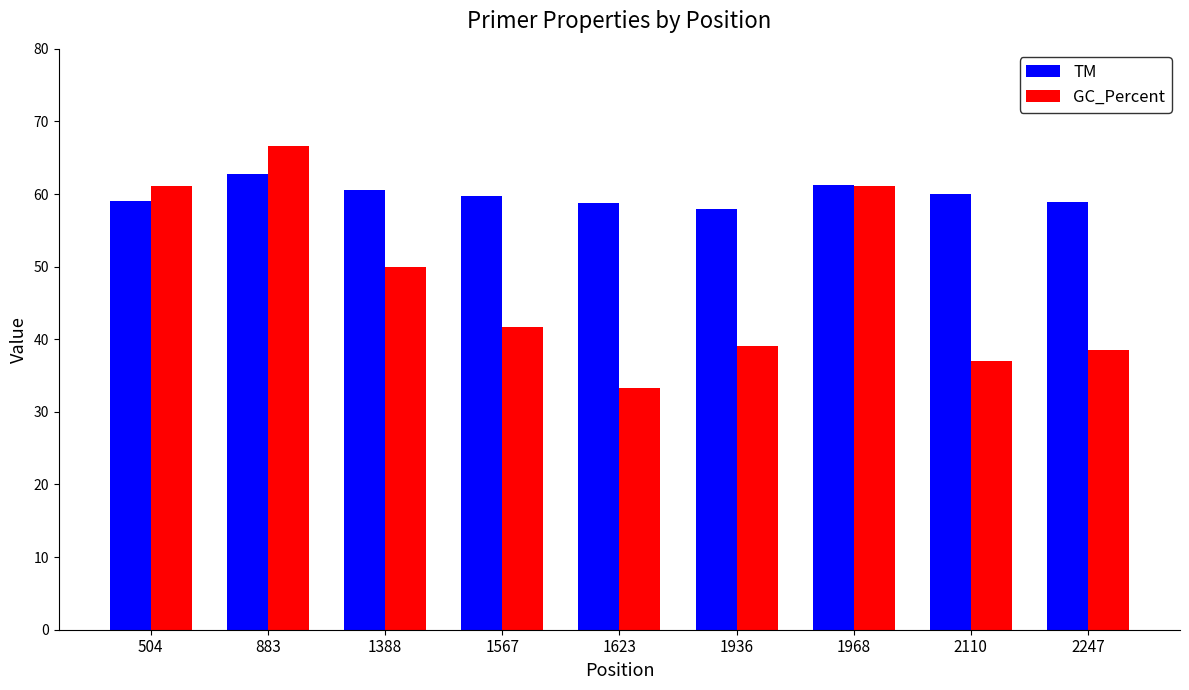

What is the maximum value for GC_Percent?

66.7